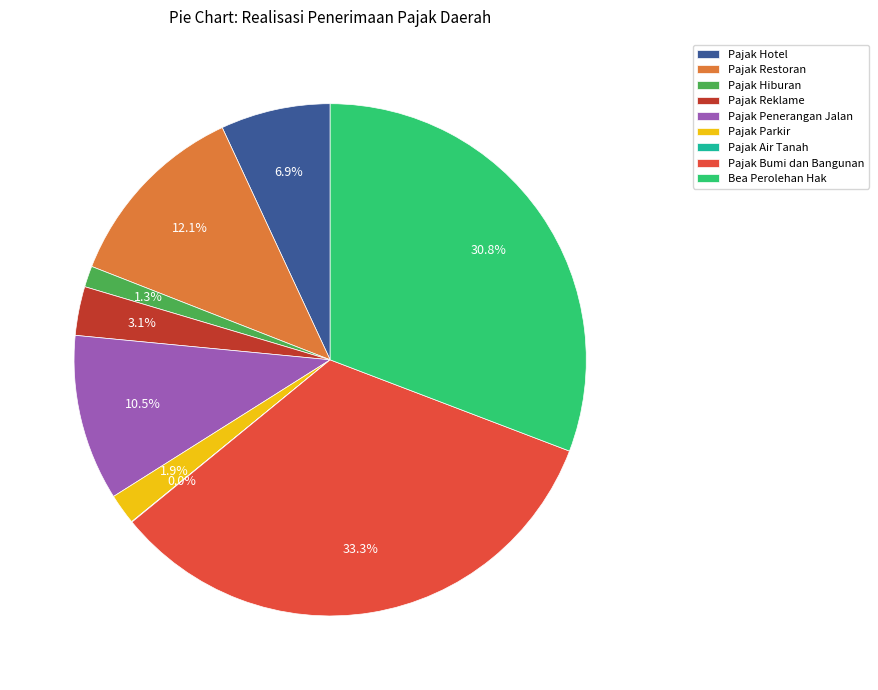

To the nearest percent, what percentage of the pie is Pajak Hotel?

7%